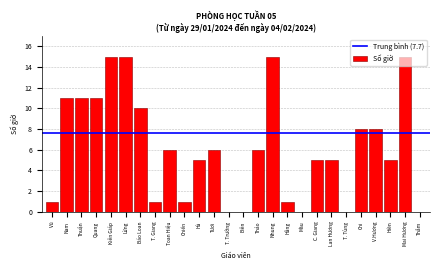

What is the sum of all values?

161